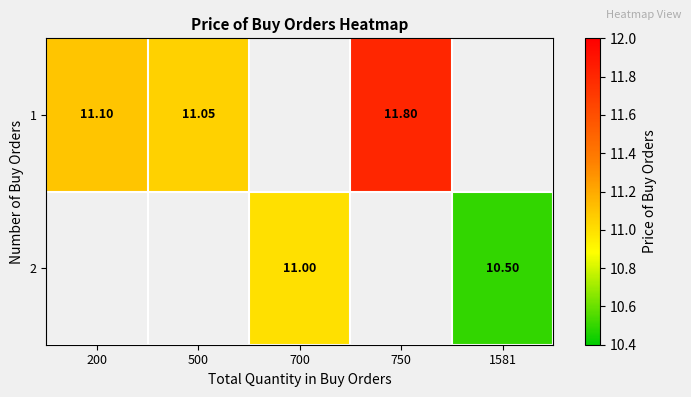

Is the value of 2 at 700 greater than the value of 1 at 750?

No